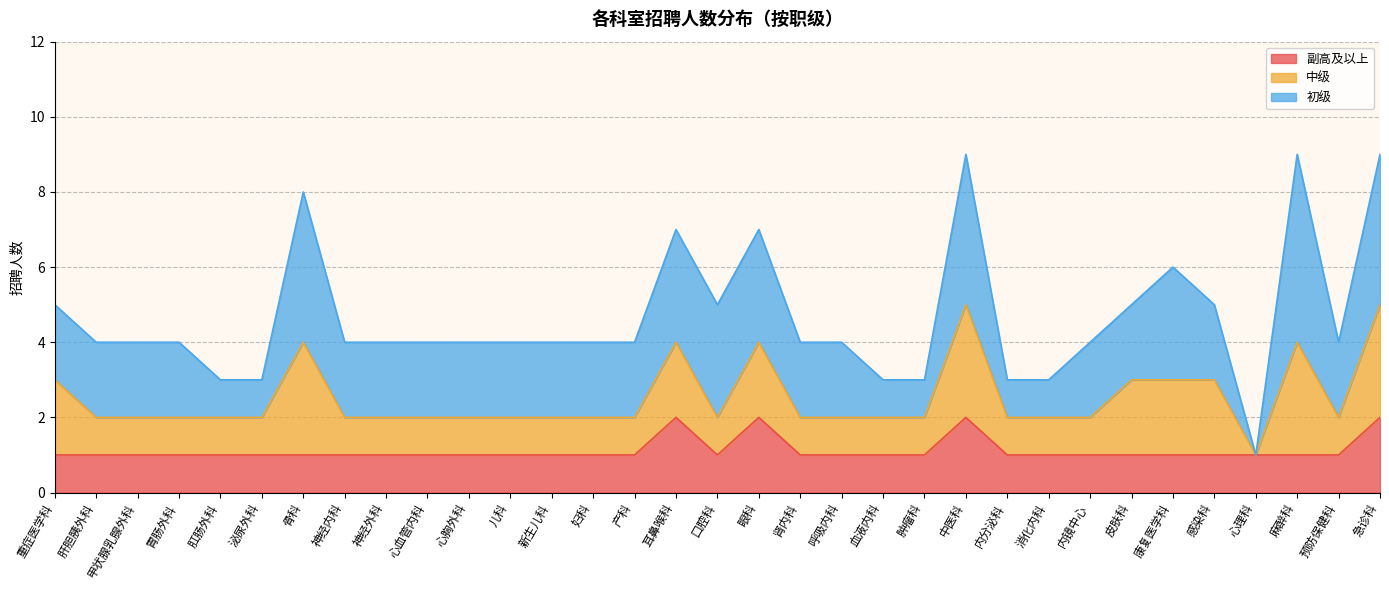

What is the approximate value of 初级 at 耳鼻喉科?

3